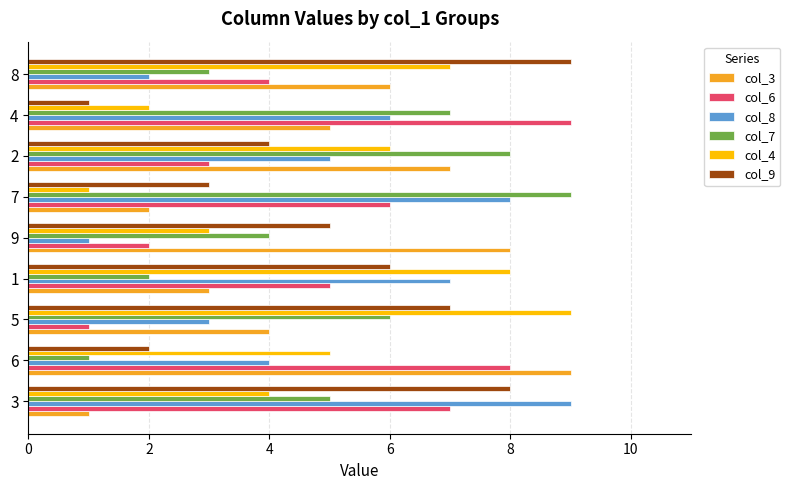

True or false: col_4 has a value of 12 at 5.

False